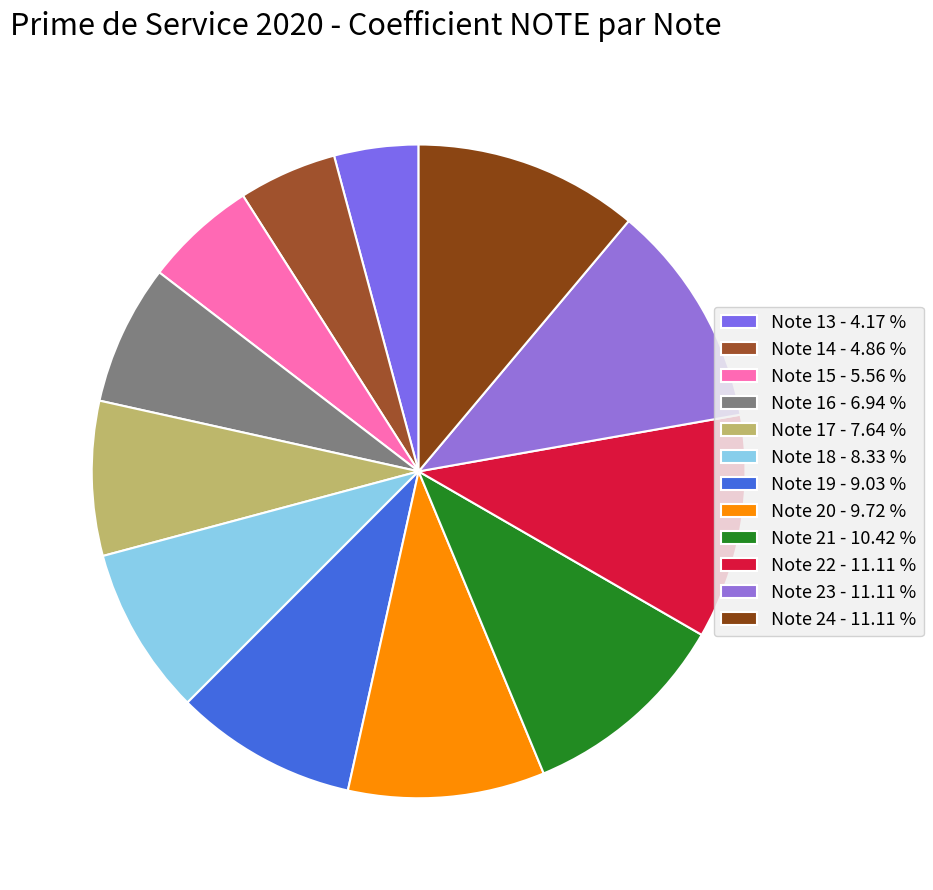

How many segments does this pie chart have?

12